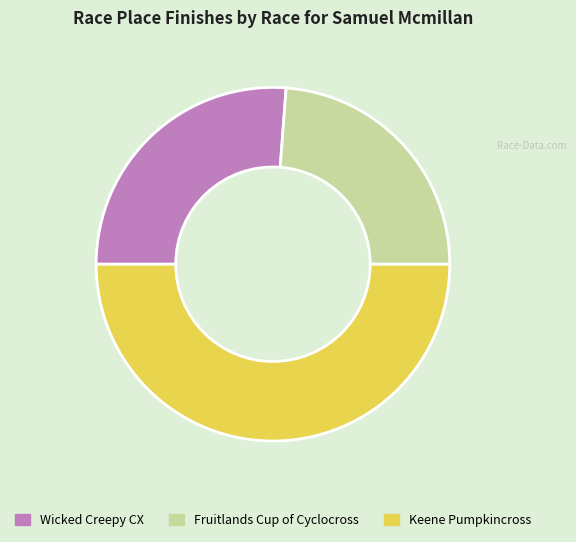

Does Fruitlands Cup of Cyclocross account for over 50% of the chart?

No